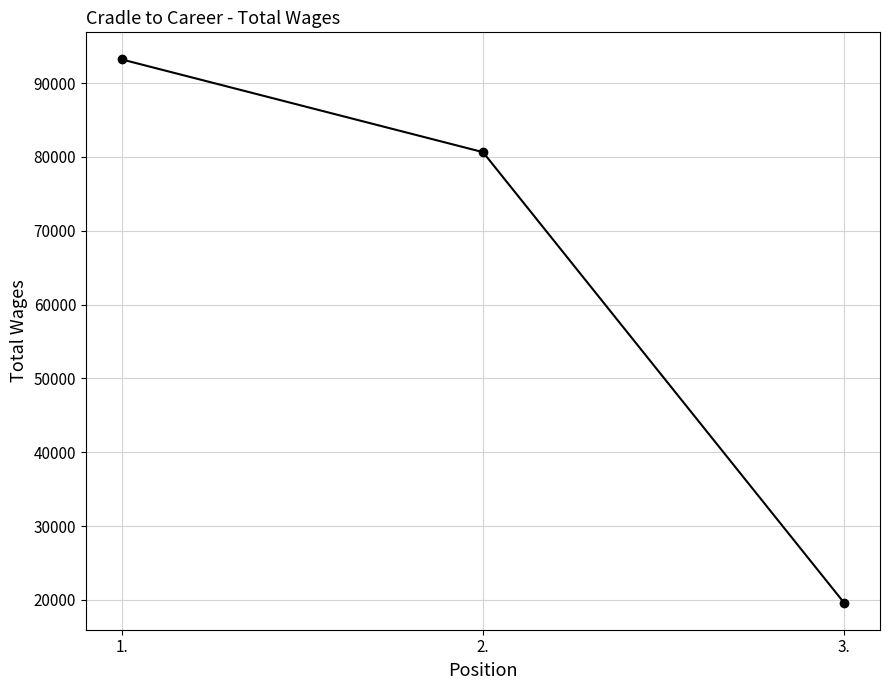

Which has a higher value, 1. or 3.?

1.